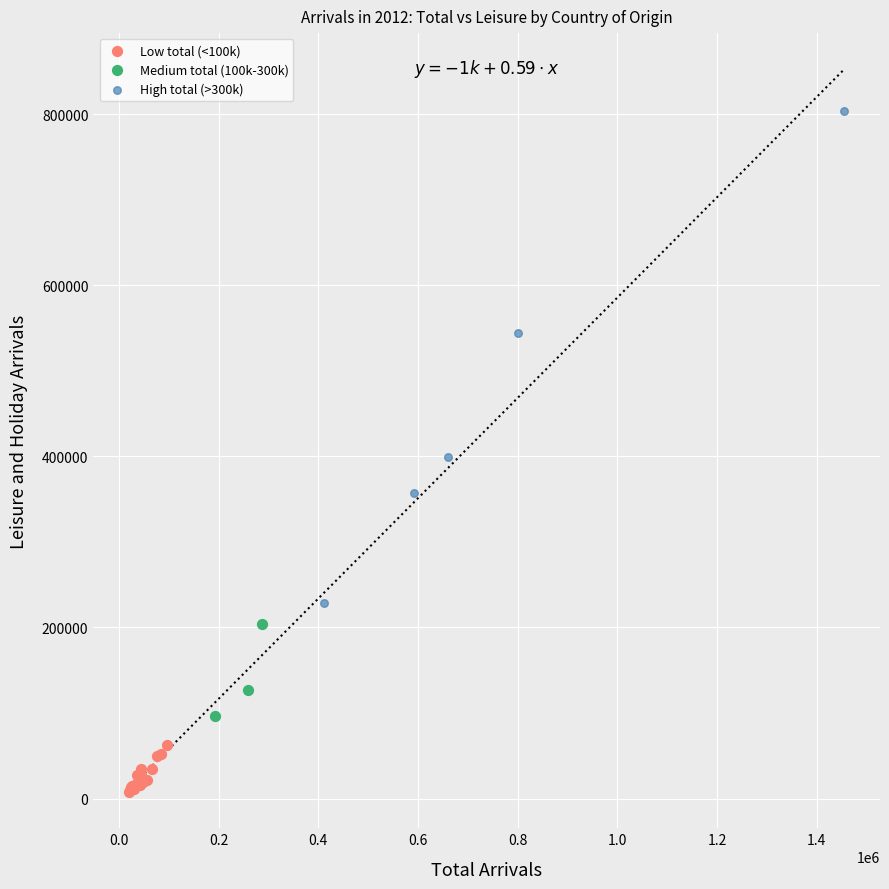

Which series contains the highest Y value?

High total (>300k)